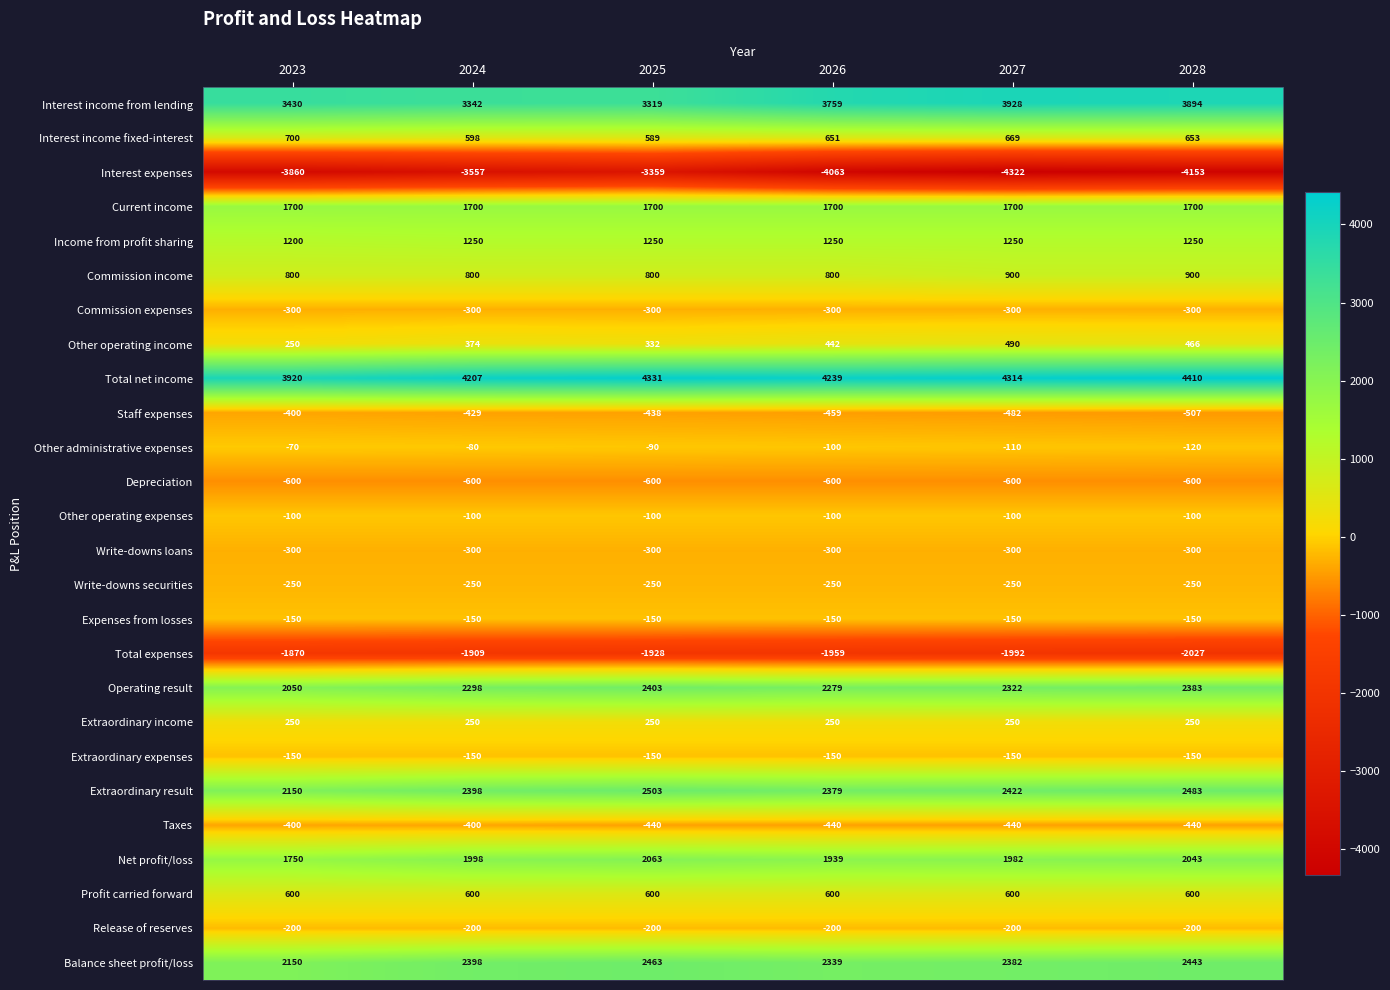

At which label is Other operating expenses closest to -100?

2023